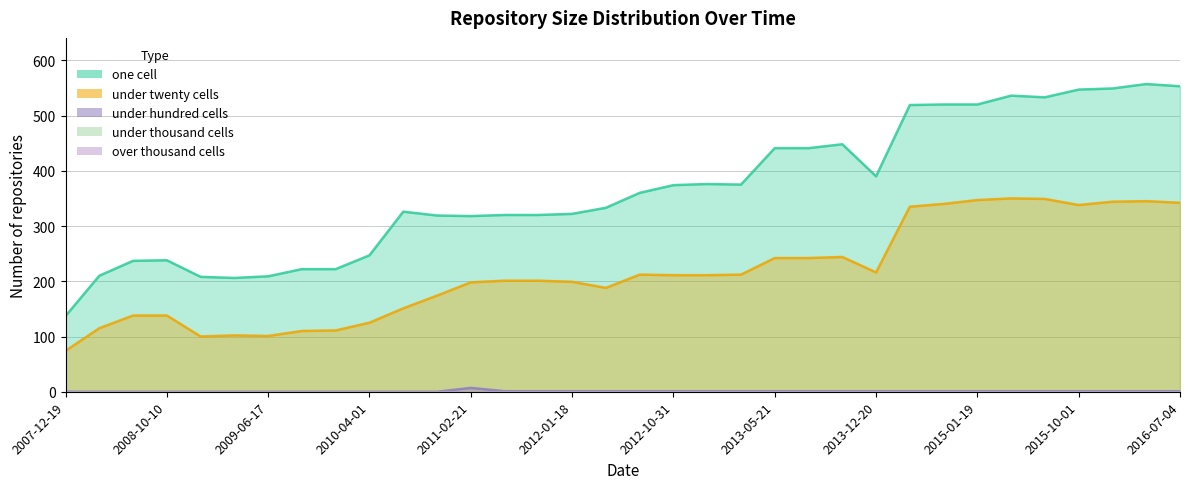

Reading left to right, transcribe all the data shown in this chart.

one_cell: 2007-12-19=137	2008-04-01=210	2008-06-27=237	2008-10-10=238	2008-12-17=208	2009-04-06=206	2009-06-17=209	2009-09-25=222	2009-12-16=222	2010-04-01=247	2010-07-26=326	2010-11-17=319	2011-02-21=318	2011-06-10=320	2011-09-05=320	2012-01-18=322	2012-03-26=333	2012-07-13=360	2012-10-31=374	2012-12-11=376	2013-02-20=375	2013-05-21=441	2013-07-09=441	2013-09-10=448	2013-12-20=390	2014-03-28=519	2014-09-08=520	2015-01-19=520	2015-04-09=536	2015-07-03=533	2015-10-01=547	2016-01-04=549	2016-04-05=557	2016-07-04=553
under_twenty_cells: 2007-12-19=74	2008-04-01=115	2008-06-27=138	2008-10-10=138	2008-12-17=100	2009-04-06=102	2009-06-17=101	2009-09-25=110	2009-12-16=111	2010-04-01=125	2010-07-26=151	2010-11-17=174	2011-02-21=198	2011-06-10=201	2011-09-05=201	2012-01-18=199	2012-03-26=188	2012-07-13=212	2012-10-31=211	2012-12-11=211	2013-02-20=212	2013-05-21=242	2013-07-09=242	2013-09-10=244	2013-12-20=216	2014-03-28=335	2014-09-08=340	2015-01-19=347	2015-04-09=350	2015-07-03=349	2015-10-01=338	2016-01-04=344	2016-04-05=345	2016-07-04=342
under_hundred_cells: 2007-12-19=0	2008-04-01=0	2008-06-27=0	2008-10-10=0	2008-12-17=0	2009-04-06=0	2009-06-17=0	2009-09-25=0	2009-12-16=0	2010-04-01=0	2010-07-26=0	2010-11-17=0	2011-02-21=7	2011-06-10=1	2011-09-05=1	2012-01-18=1	2012-03-26=1	2012-07-13=1	2012-10-31=1	2012-12-11=1	2013-02-20=1	2013-05-21=1	2013-07-09=1	2013-09-10=1	2013-12-20=1	2014-03-28=1	2014-09-08=1	2015-01-19=1	2015-04-09=1	2015-07-03=1	2015-10-01=1	2016-01-04=1	2016-04-05=1	2016-07-04=1